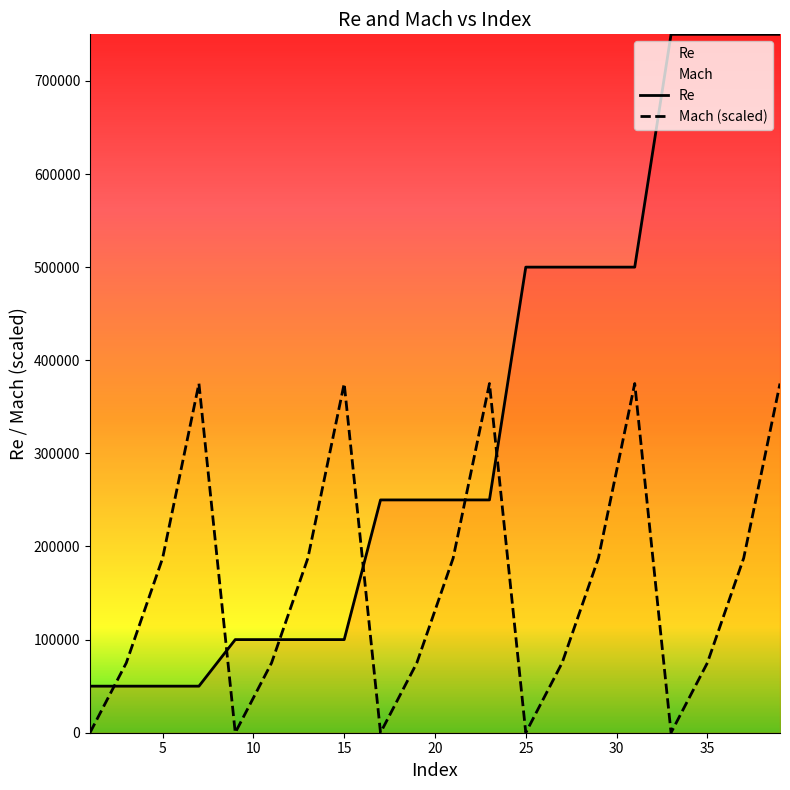

Read the Re value at 1, to the nearest 100.

50000